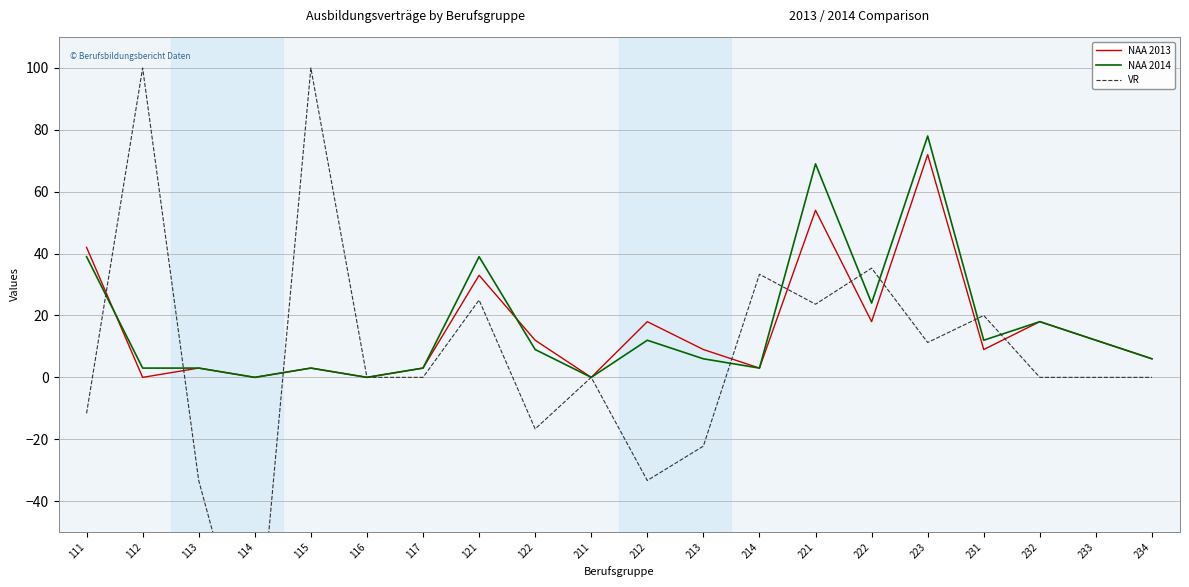

Where do NAA 2013 and VR first cross each other?

111 and 112